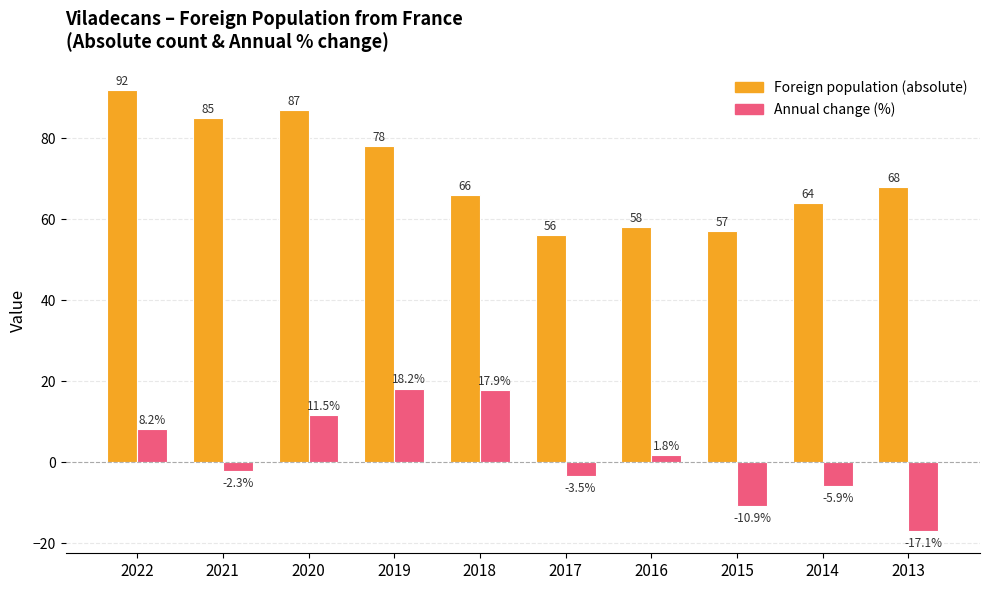

The value of Foreign population (absolute) at 2013 is 68.0. True or false?

True